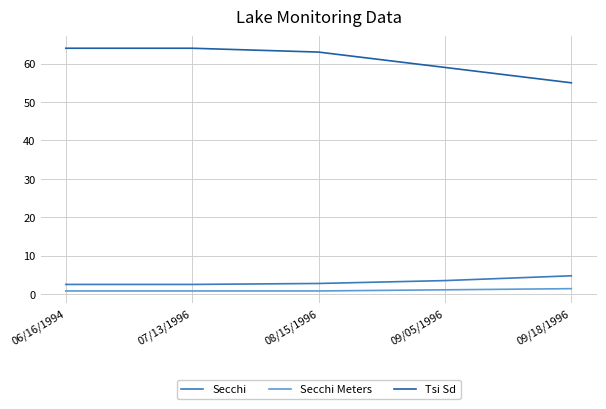

True or false: Secchi and Tsi Sd cross at least once.

False